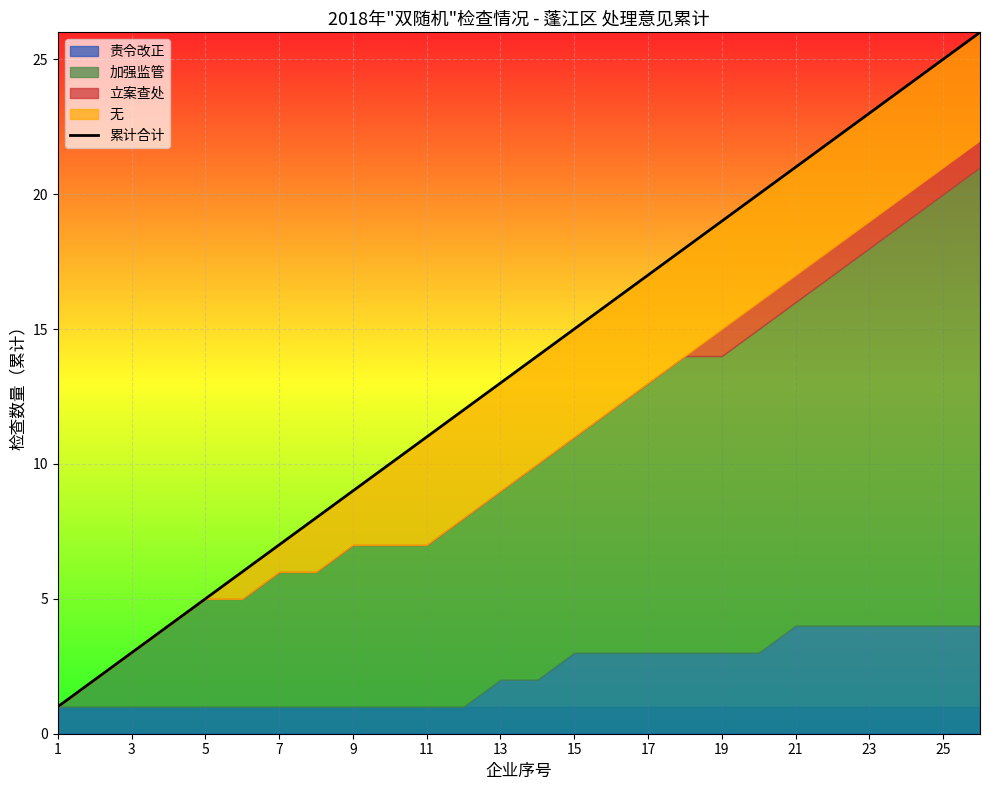

True or false: the data has more than 0 interior local peaks.

False